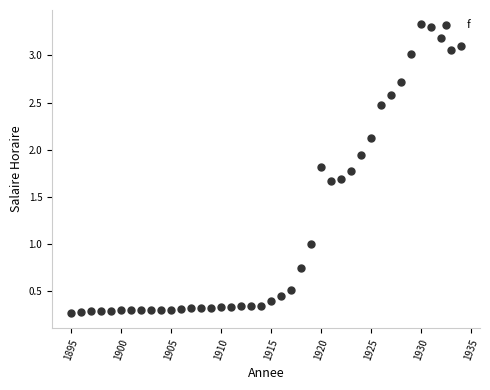

What is the range of X values (max minus min)?

39.0